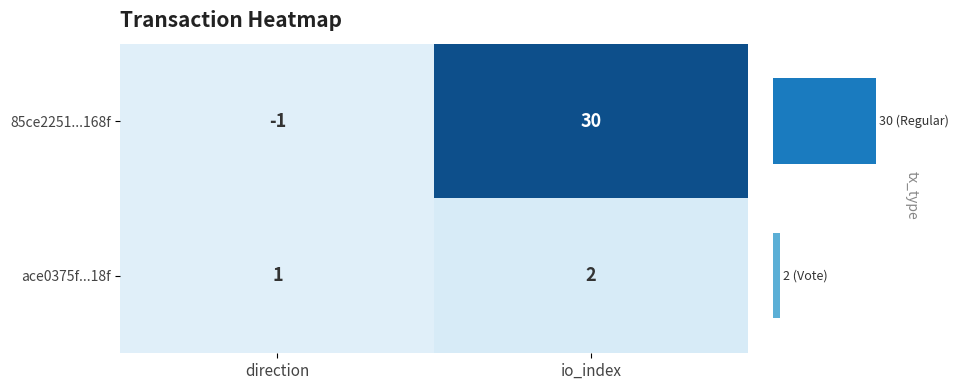

What is the difference between the 85ce2251...168f values at direction and io_index?

31